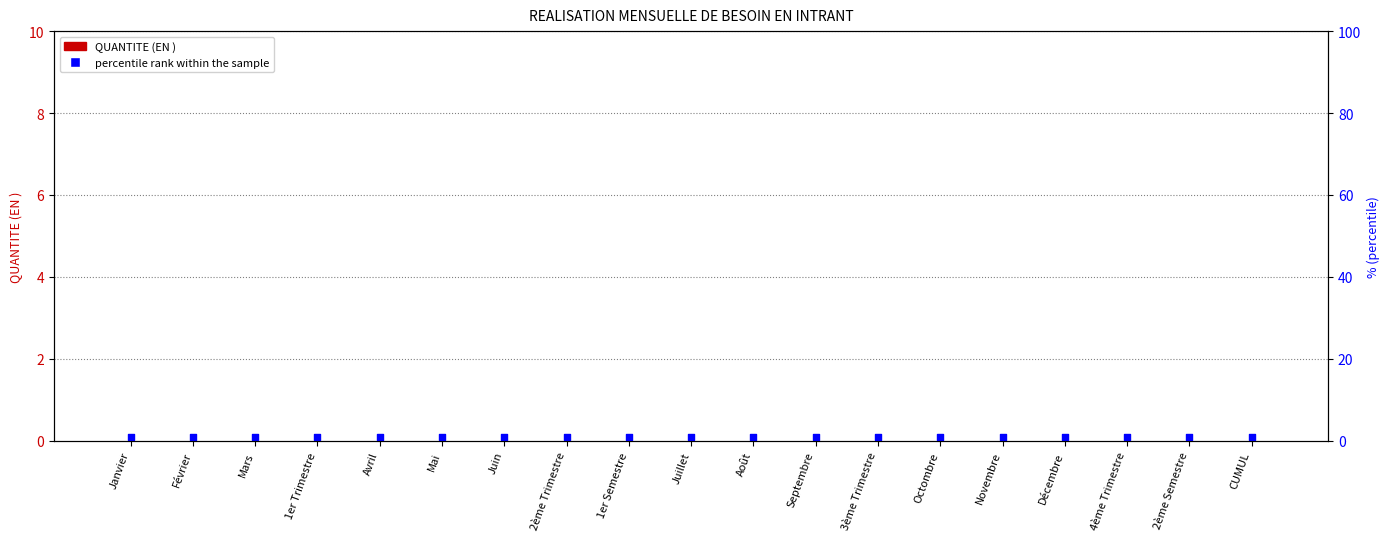

Which series contains the highest Y value?

percentile rank within the sample